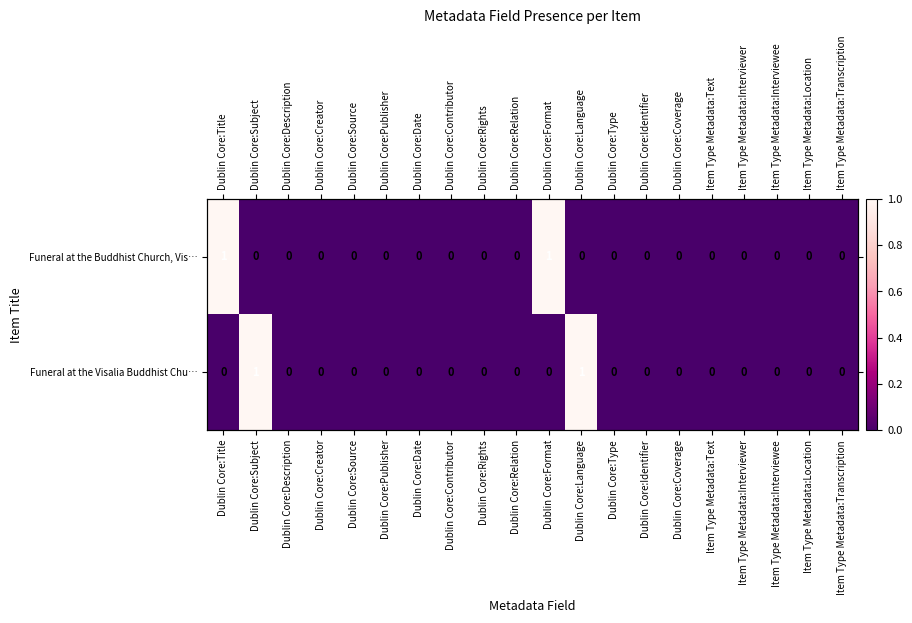

At which category does the chart reach its peak across all series?

Dublin Core:Title